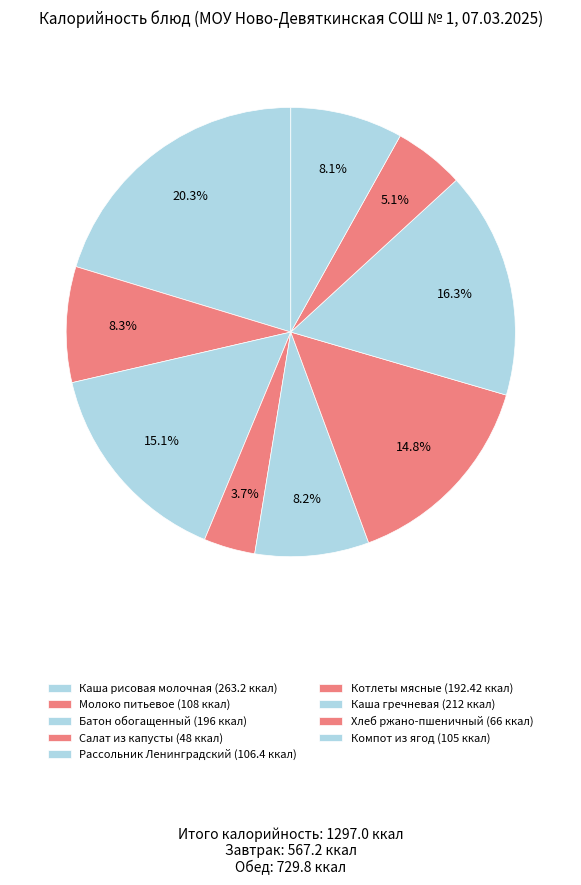

How many segments does this pie chart have?

9